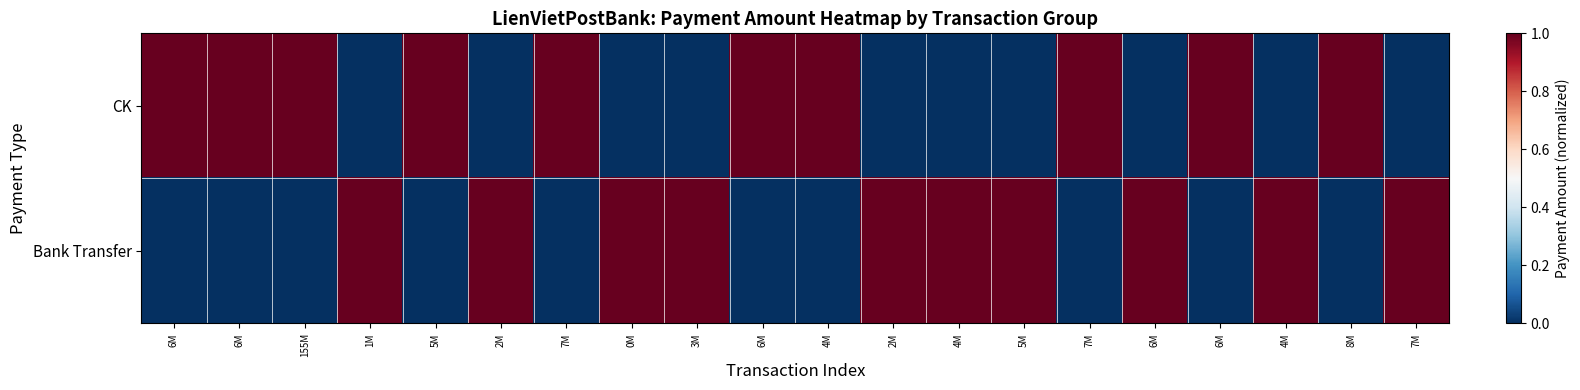

Reading left to right, list all the values displayed in this chart.

CK: 6M=1	6M=1	155M=1	1M=0	5M=1	2M=0	7M=1	0M=0	3M=0	6M=1	4M=1	2M=0	4M=0	5M=0	7M=1	6M=0	6M=1	4M=0	8M=1	7M=0
Bank Transfer: 6M=0	6M=0	155M=0	1M=1	5M=0	2M=1	7M=0	0M=1	3M=1	6M=0	4M=0	2M=1	4M=1	5M=1	7M=0	6M=1	6M=0	4M=1	8M=0	7M=1